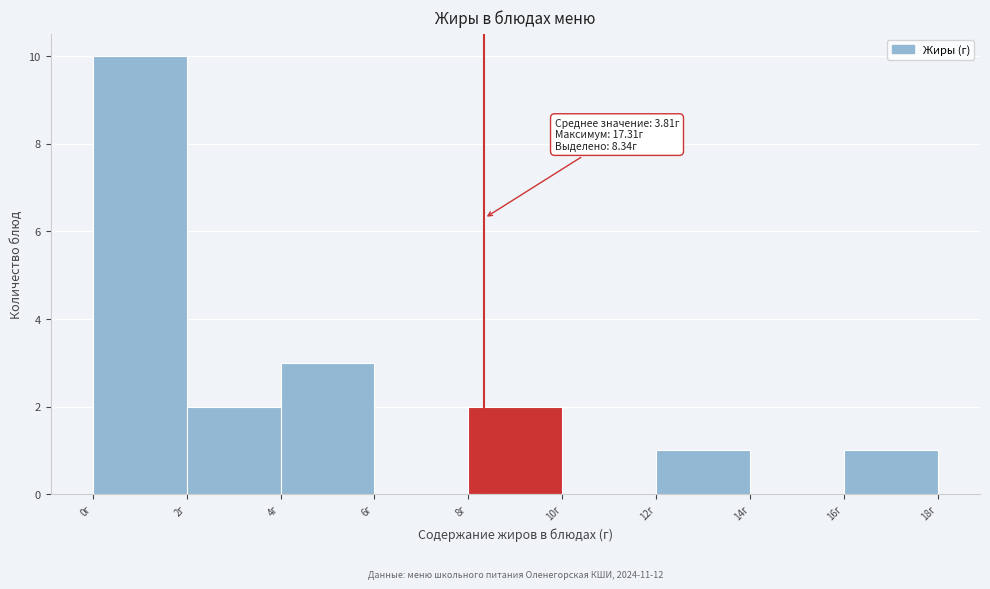

Which range on the x-axis has the tallest bar?

0 to 2